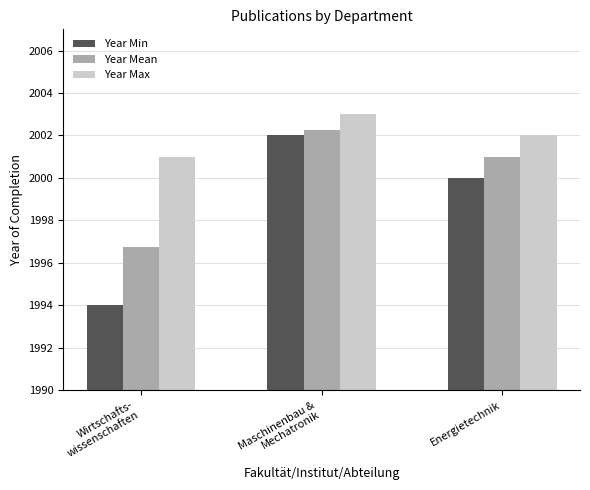

What is the average value of the Year Min series?

1998.7